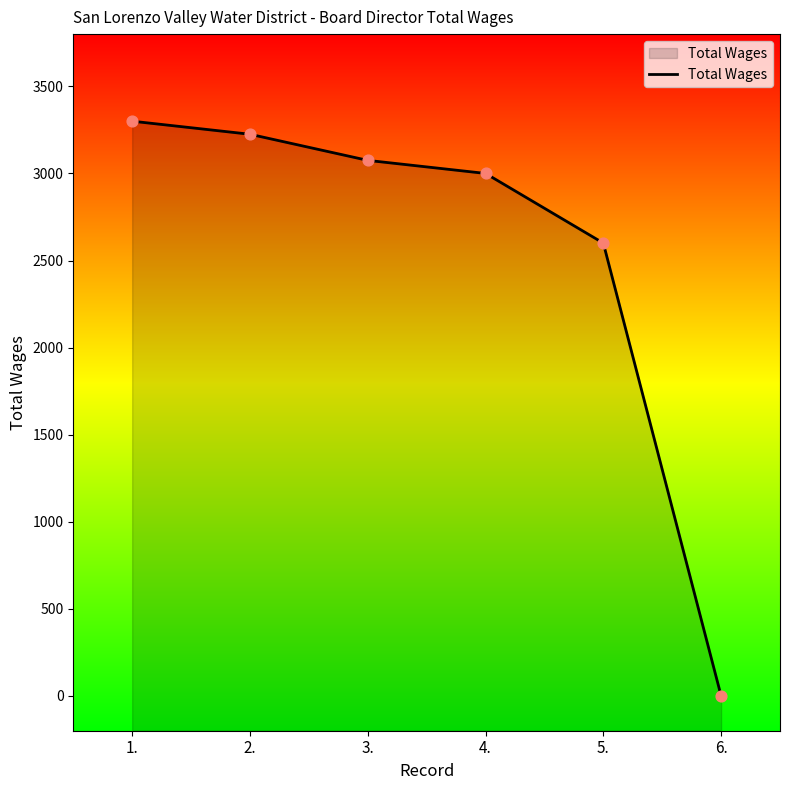

Which has a higher value, 4. or 3.?

3.